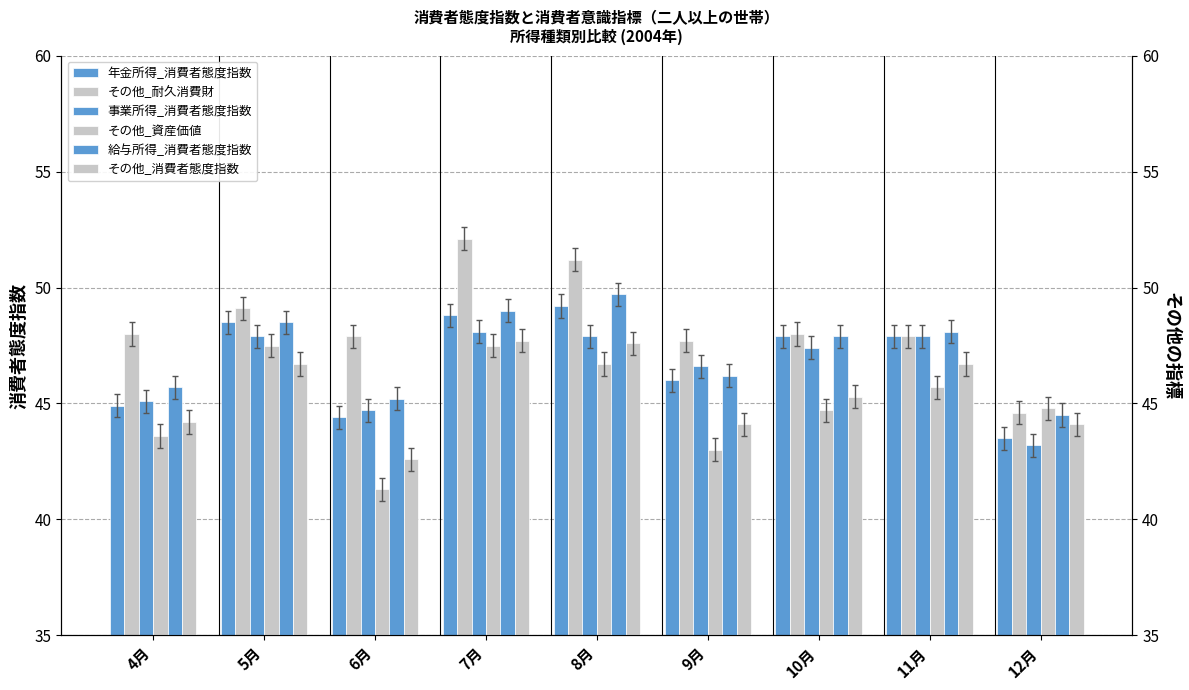

The その他_資産価値 series shows 41.3 at 6月. True or false?

True